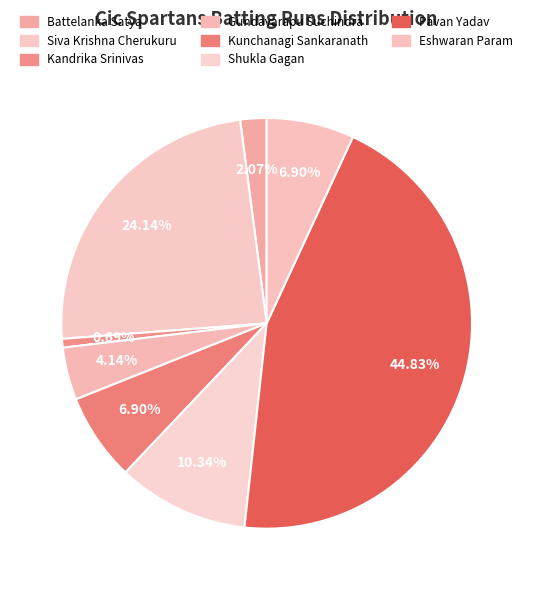

Is it true that Shukla Gagan is 23% of the pie?

False